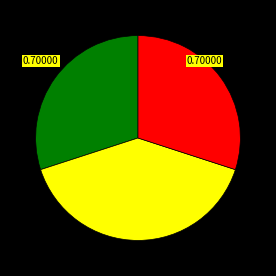

Does any single category account for the majority?

No